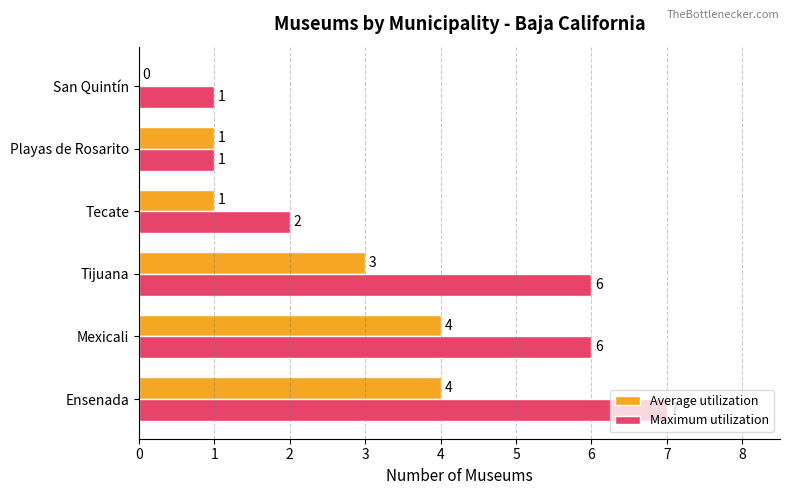

Which category has the highest value in the Maximum utilization series?

Ensenada